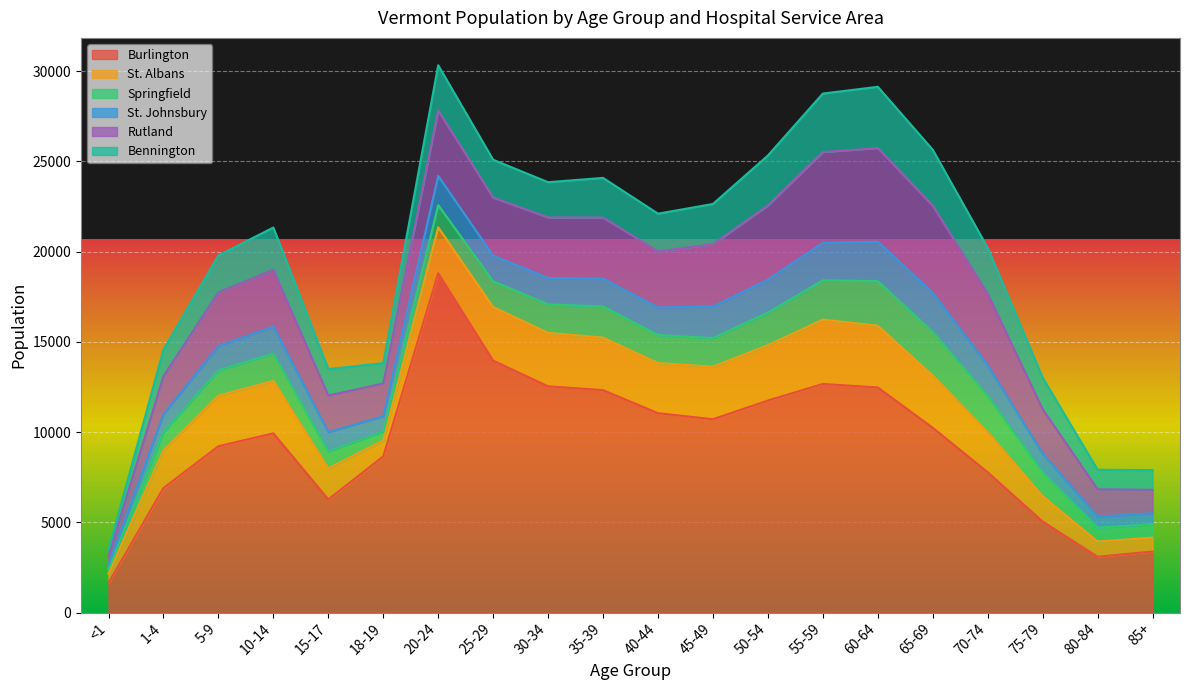

Between <1 and 70-74, which is larger?

70-74